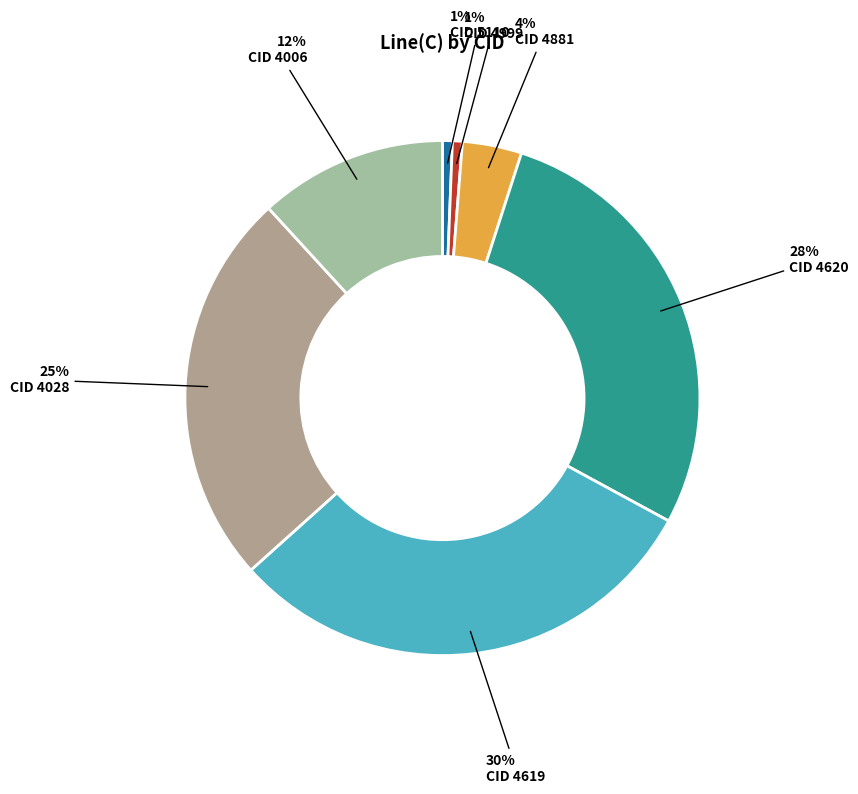

How many slices are in this pie chart?

7